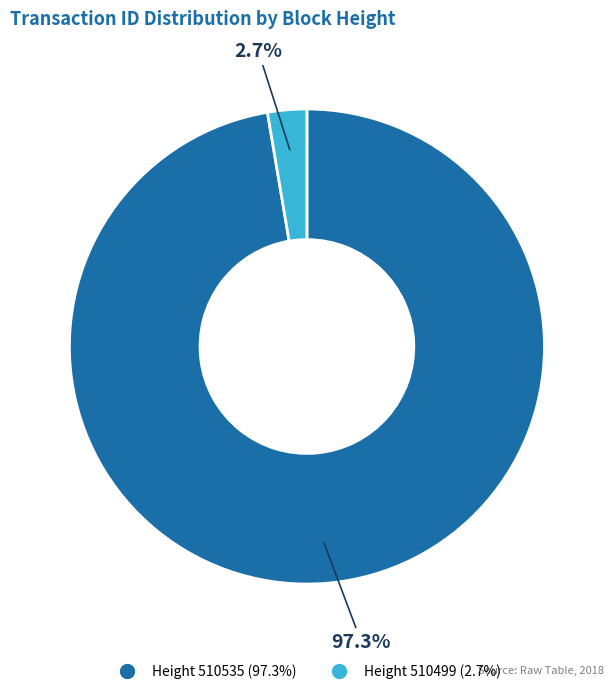

Is there any slice that represents more than half of the pie?

Yes